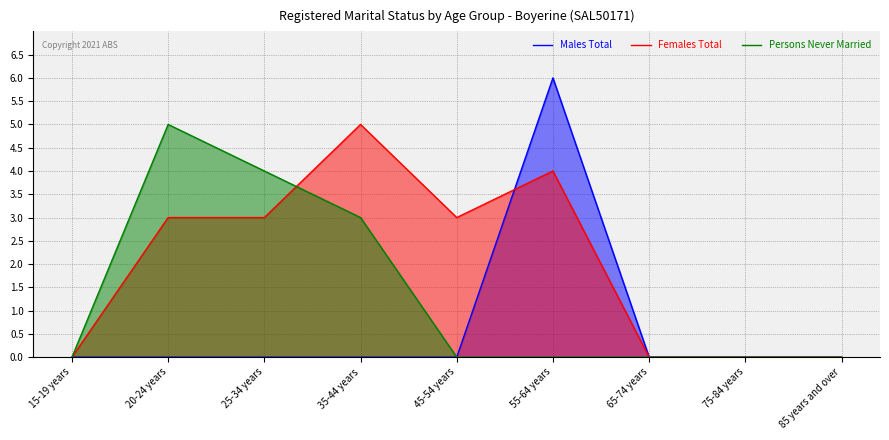

True or false: Males Total and Persons Never Married cross at least once.

False